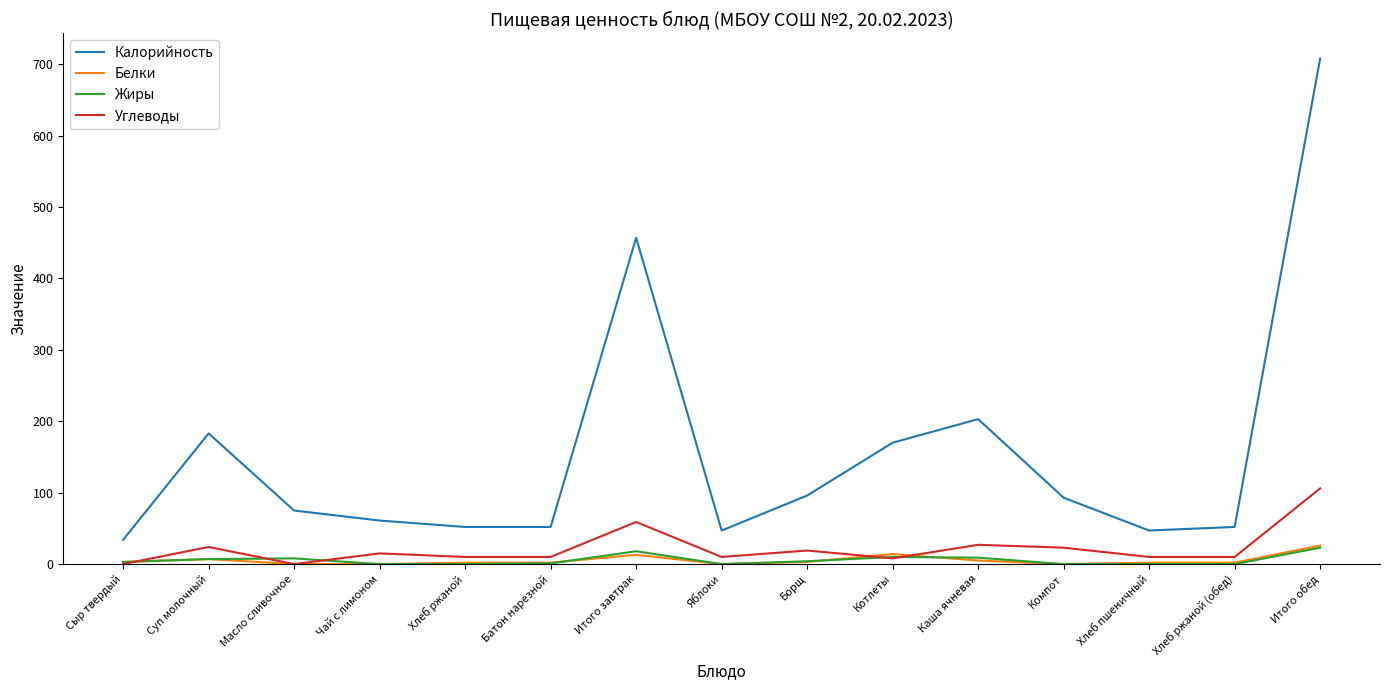

Which series changed the most between Суп молочный and Итого обед?

Калорийность